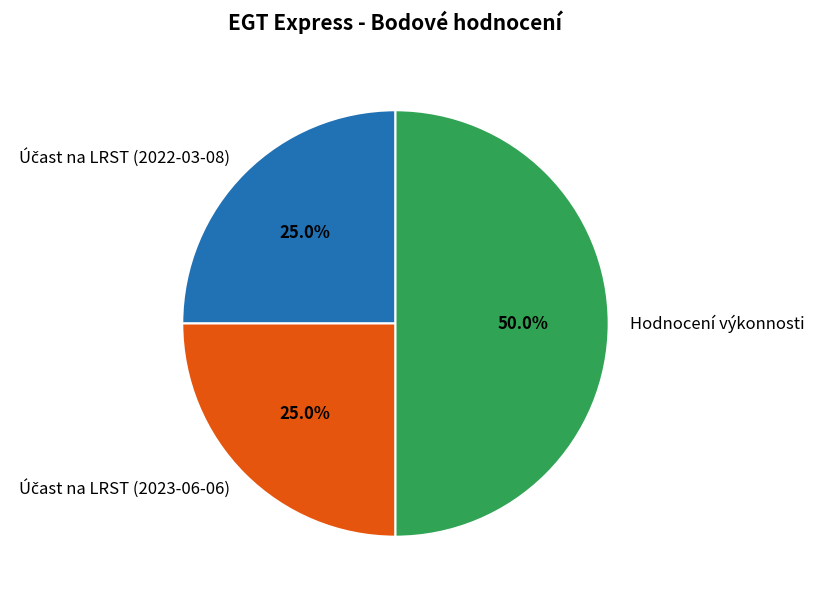

How many slices are in this pie chart?

3